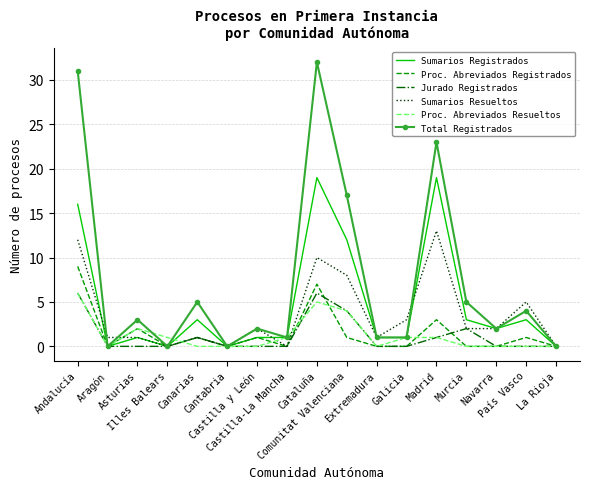

Reading left to right, what are all the values shown in this chart?

Sumarios Registrados: Andalucía=16	Aragón=0	Asturias=1	Illes Balears=0	Canarias=3	Cantabria=0	Castilla y León=1	Castilla-La Mancha=1	Cataluña=19	Comunitat Valenciana=12	Extremadura=1	Galicia=1	Madrid=19	Murcia=3	Navarra=2	País Vasco=3	La Rioja=0
Proc. Abreviados Registrados: Andalucía=9	Aragón=0	Asturias=2	Illes Balears=0	Canarias=1	Cantabria=0	Castilla y León=1	Castilla-La Mancha=0	Cataluña=7	Comunitat Valenciana=1	Extremadura=0	Galicia=0	Madrid=3	Murcia=0	Navarra=0	País Vasco=1	La Rioja=0
Jurado Registrados: Andalucía=6	Aragón=0	Asturias=0	Illes Balears=0	Canarias=1	Cantabria=0	Castilla y León=0	Castilla-La Mancha=0	Cataluña=6	Comunitat Valenciana=4	Extremadura=0	Galicia=0	Madrid=1	Murcia=2	Navarra=0	País Vasco=0	La Rioja=0
Sumarios Resueltos: Andalucía=12	Aragón=1	Asturias=1	Illes Balears=0	Canarias=1	Cantabria=0	Castilla y León=2	Castilla-La Mancha=0	Cataluña=10	Comunitat Valenciana=8	Extremadura=1	Galicia=3	Madrid=13	Murcia=2	Navarra=2	País Vasco=5	La Rioja=0
Proc. Abreviados Resueltos: Andalucía=6	Aragón=0	Asturias=2	Illes Balears=1	Canarias=0	Cantabria=0	Castilla y León=0	Castilla-La Mancha=1	Cataluña=5	Comunitat Valenciana=4	Extremadura=0	Galicia=1	Madrid=1	Murcia=0	Navarra=0	País Vasco=0	La Rioja=0
Total Registrados: Andalucía=31	Aragón=0	Asturias=3	Illes Balears=0	Canarias=5	Cantabria=0	Castilla y León=2	Castilla-La Mancha=1	Cataluña=32	Comunitat Valenciana=17	Extremadura=1	Galicia=1	Madrid=23	Murcia=5	Navarra=2	País Vasco=4	La Rioja=0